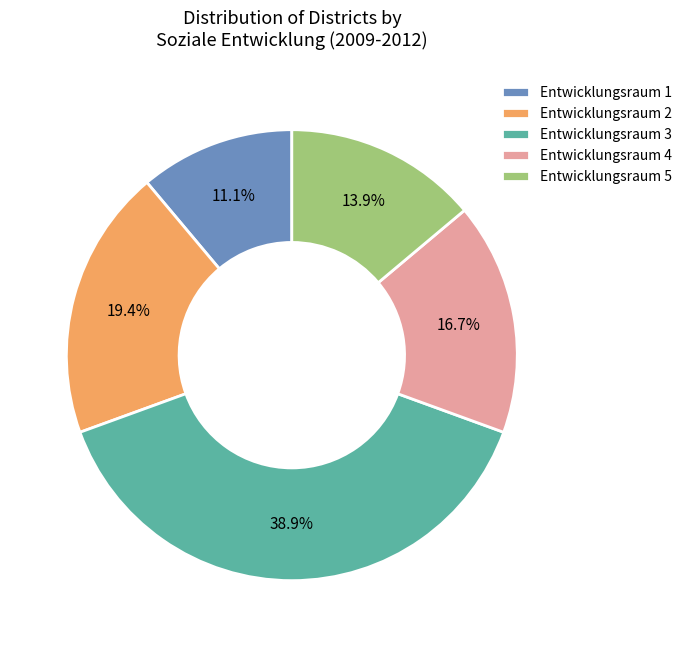

What percentage is the Entwicklungsraum 1 slice, to the nearest percent?

11%